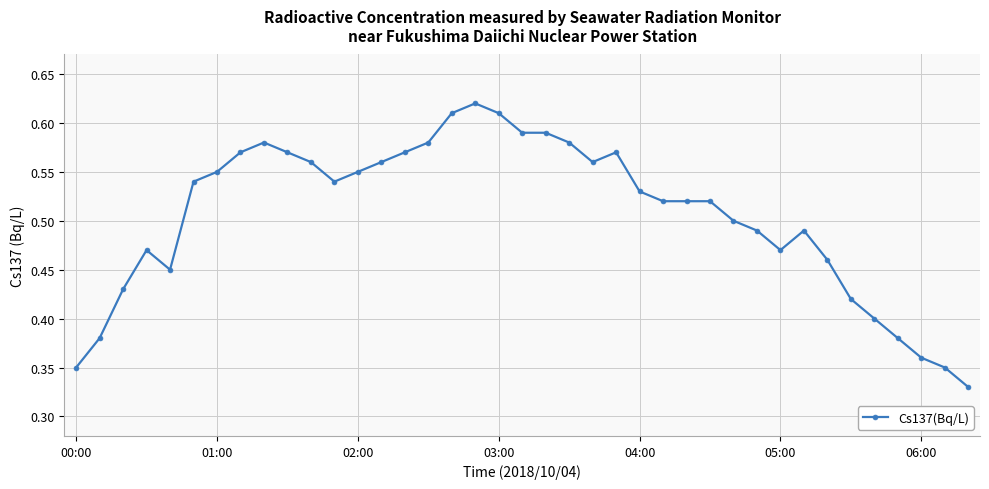

What is the sum of all values?

19.7